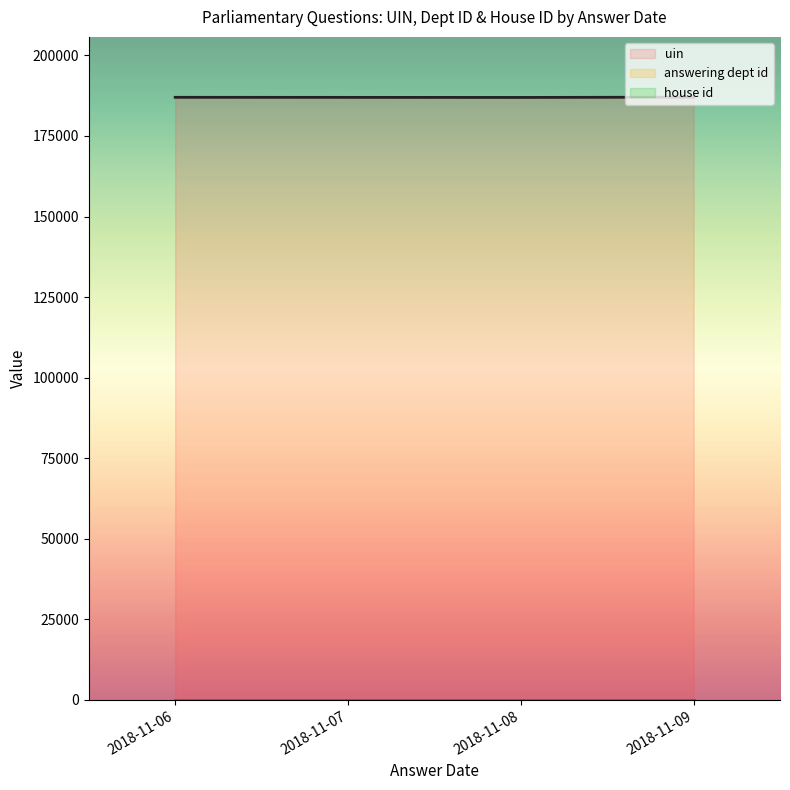

Is the value of uin at 2018-11-08 greater than the value of answering dept id at 2018-11-07?

Yes